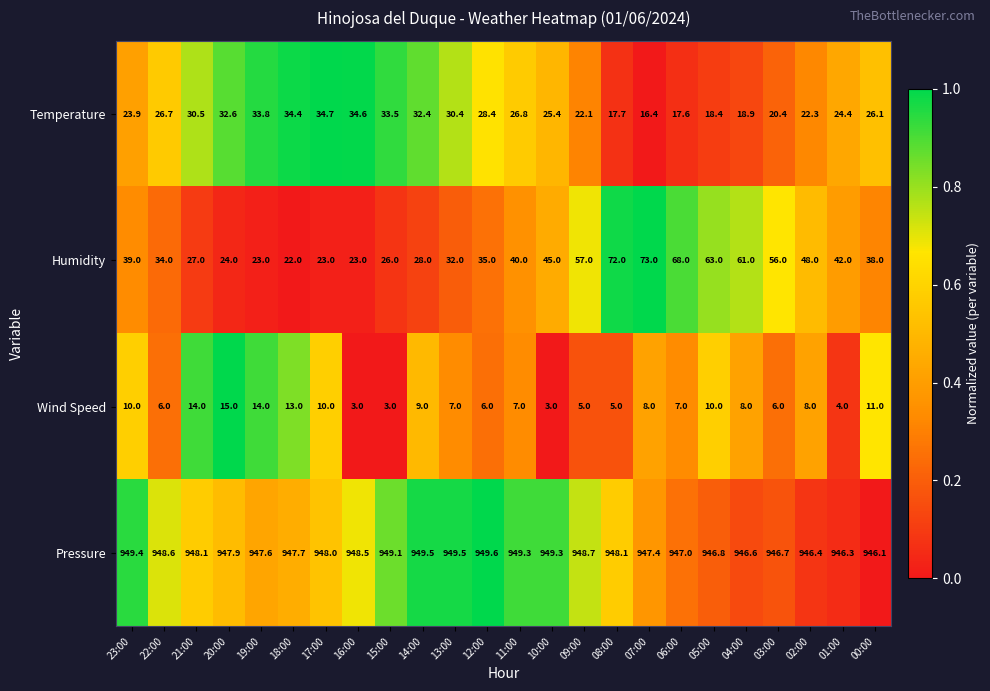

Which label corresponds to the largest value in the chart?

12:00